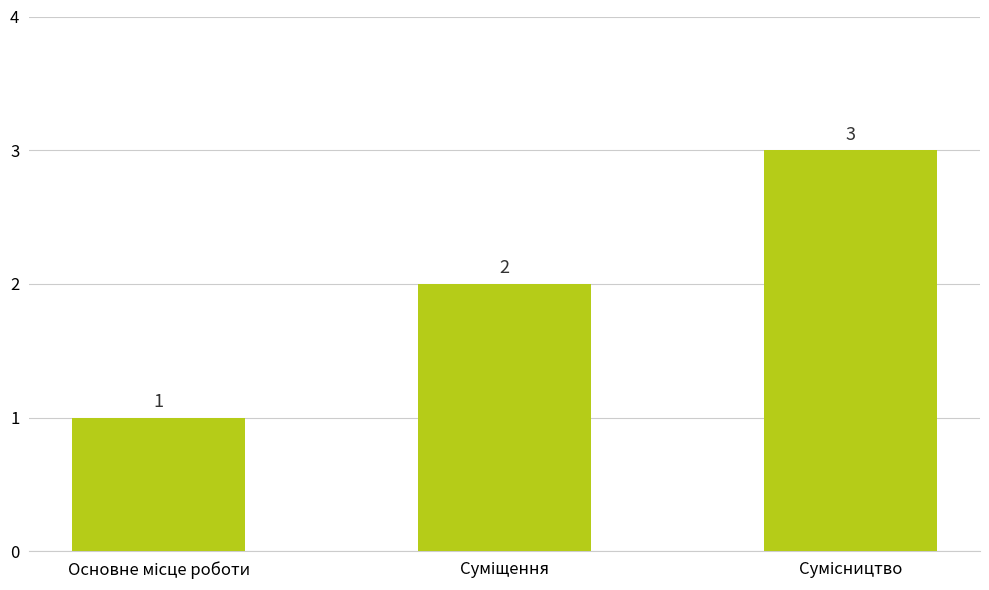

How many values are between 1 and 3?

3